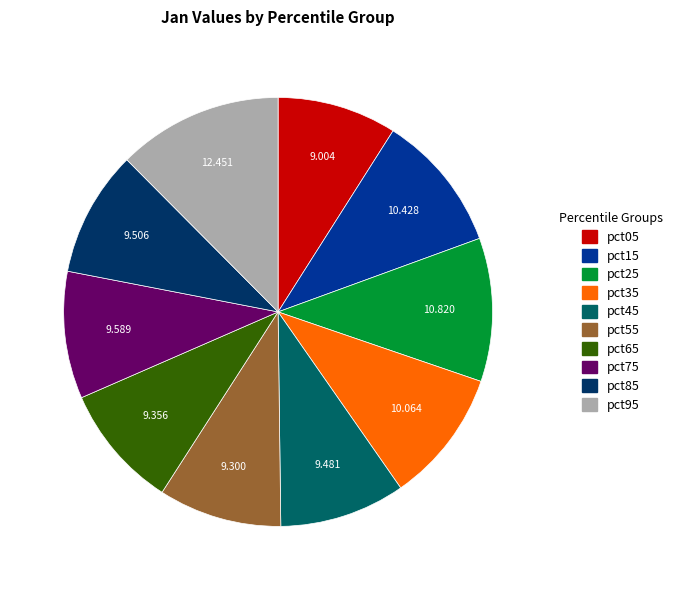

Is there any slice that represents more than half of the pie?

No